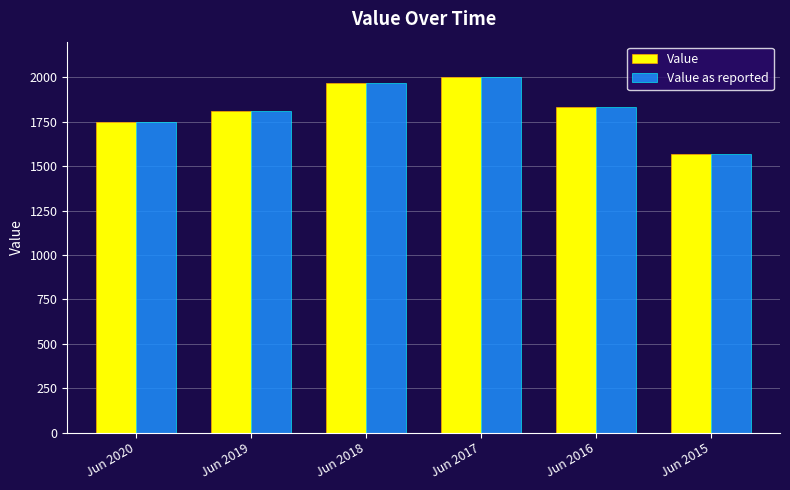

How many data points in Value are less than 1830?

3